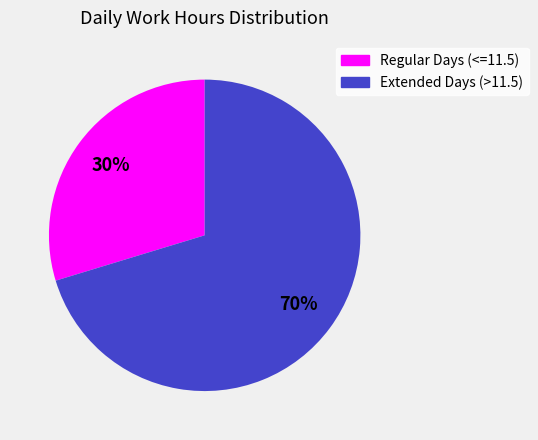

Is there a majority slice in this chart?

Yes